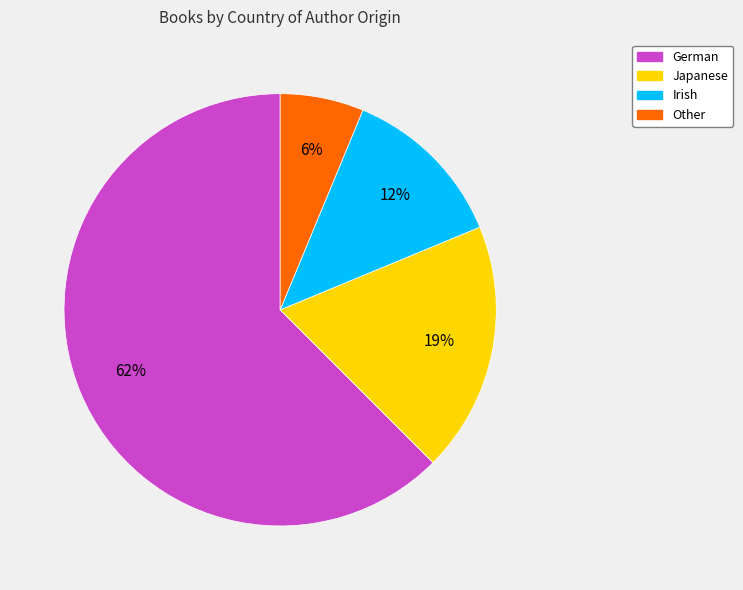

What is the majority slice?

German